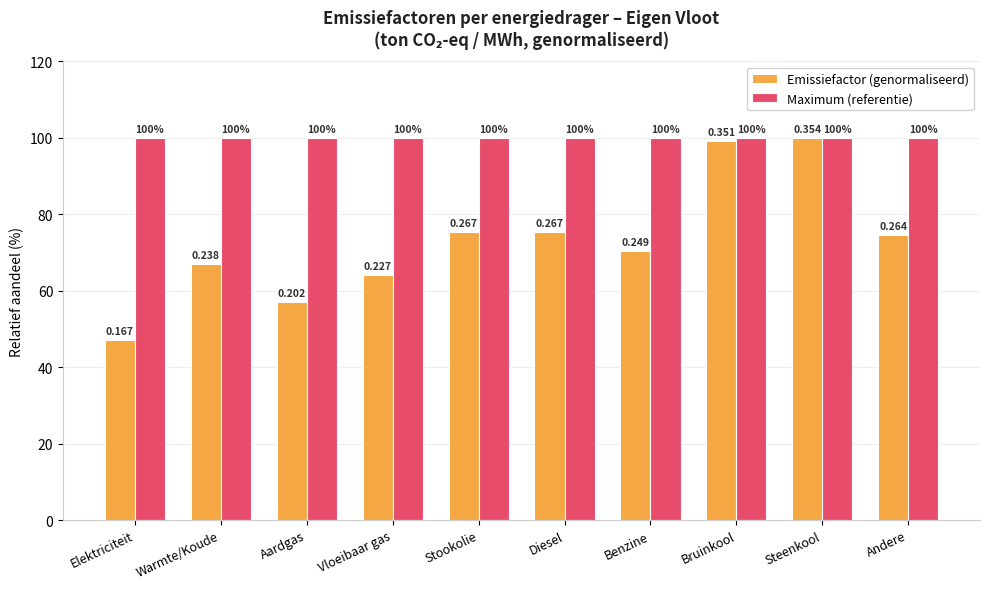

Is it true that Emissiefactor (genormaliseerd) equals 81.7 at Elektriciteit?

False